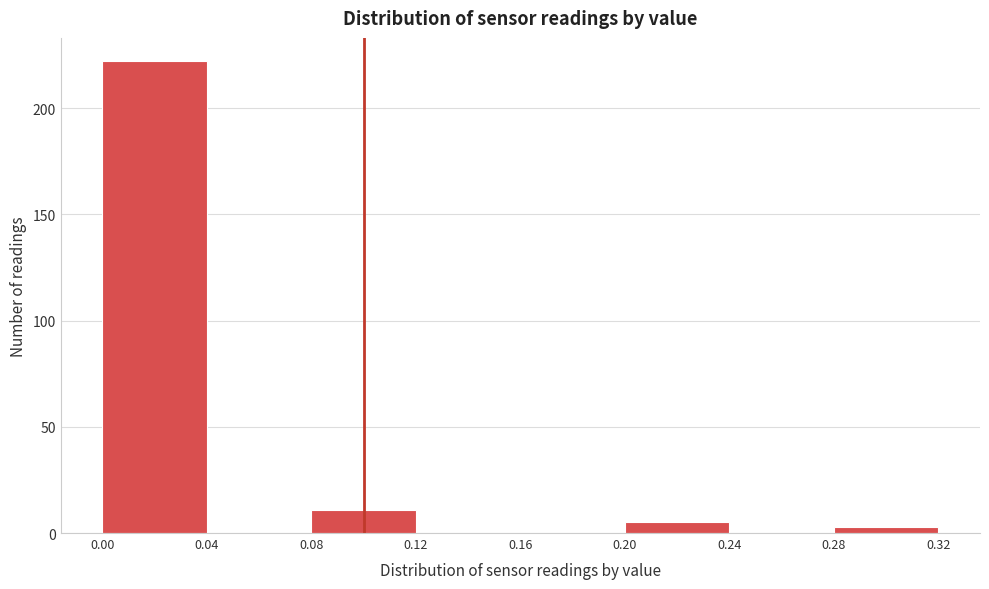

Reading left to right, transcribe this chart: for each bar, give the range it covers on the x-axis and its height. The values are not printed on the chart, so give them approximately, as read against the axis.

0.00 to 0.04: 220
0.04 to 0.08: 0
0.08 to 0.12: 10
0.12 to 0.16: 0
0.16 to 0.20: 0
0.20 to 0.24: 5
0.24 to 0.28: 0
0.28 to 0.32: under 5